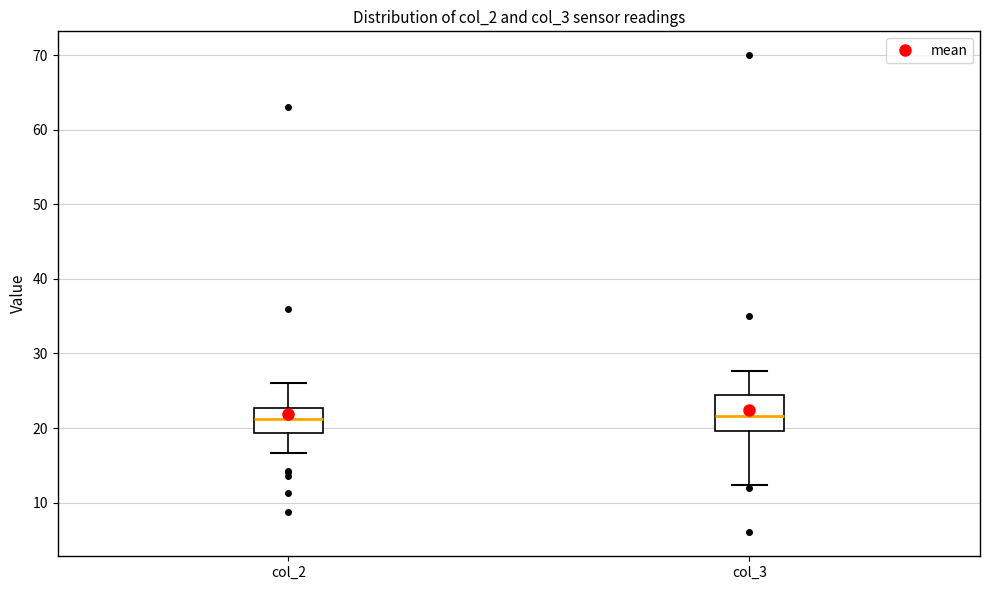

Where does the upper whisker of the box for col_2 end on the y-axis? The values are not printed on the chart, so give them approximately, as read against the axis.

26